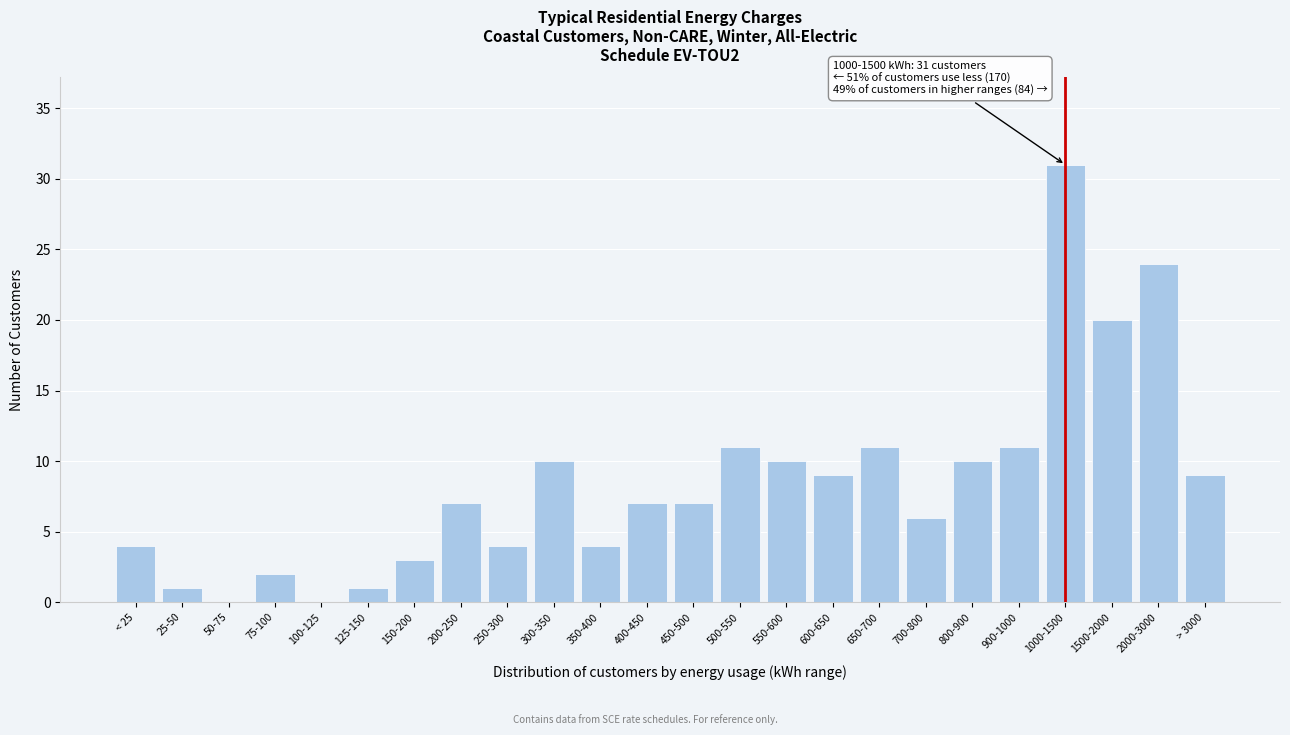

Reading left to right, what are all the values shown in this chart?

< 25=4	25-50=1	50-75=0	75-100=2	100-125=0	125-150=1	150-200=3	200-250=7	250-300=4	300-350=10	350-400=4	400-450=7	450-500=7	500-550=11	550-600=10	600-650=9	650-700=11	700-800=6	800-900=10	900-1000=11	1000-1500=31	1500-2000=20	2000-3000=24	> 3000=9